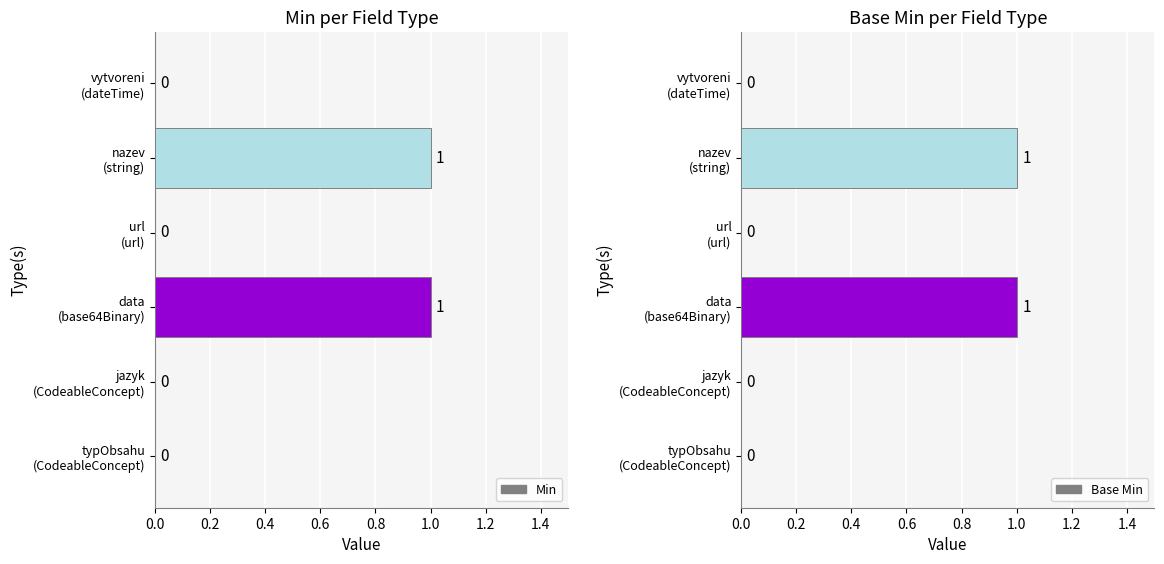

The Min series shows 2 at 0.8. True or false?

False